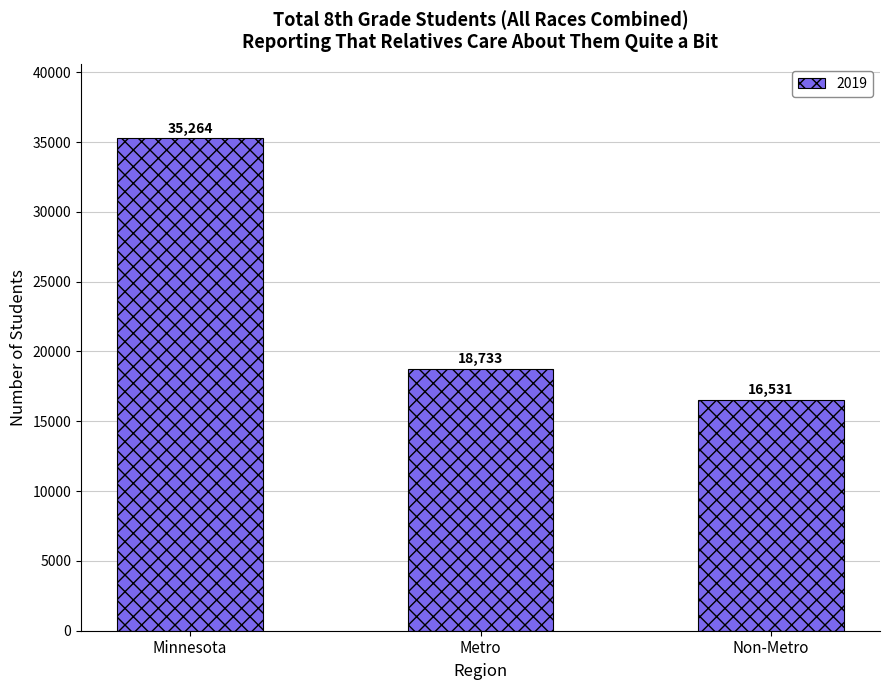

Are the bars horizontal?

No